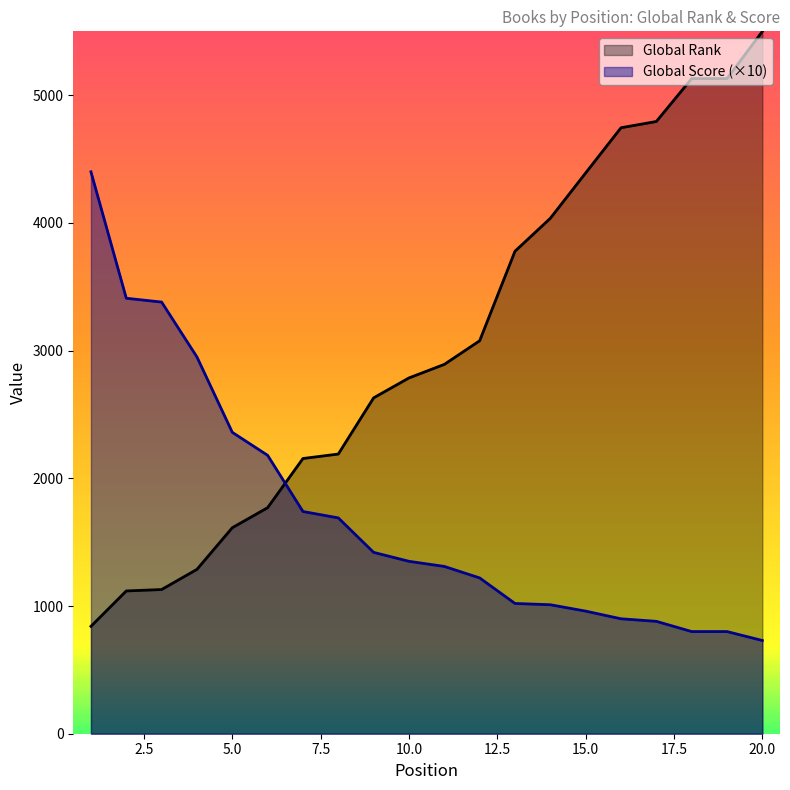

What is the maximum value shown in the chart?

5499